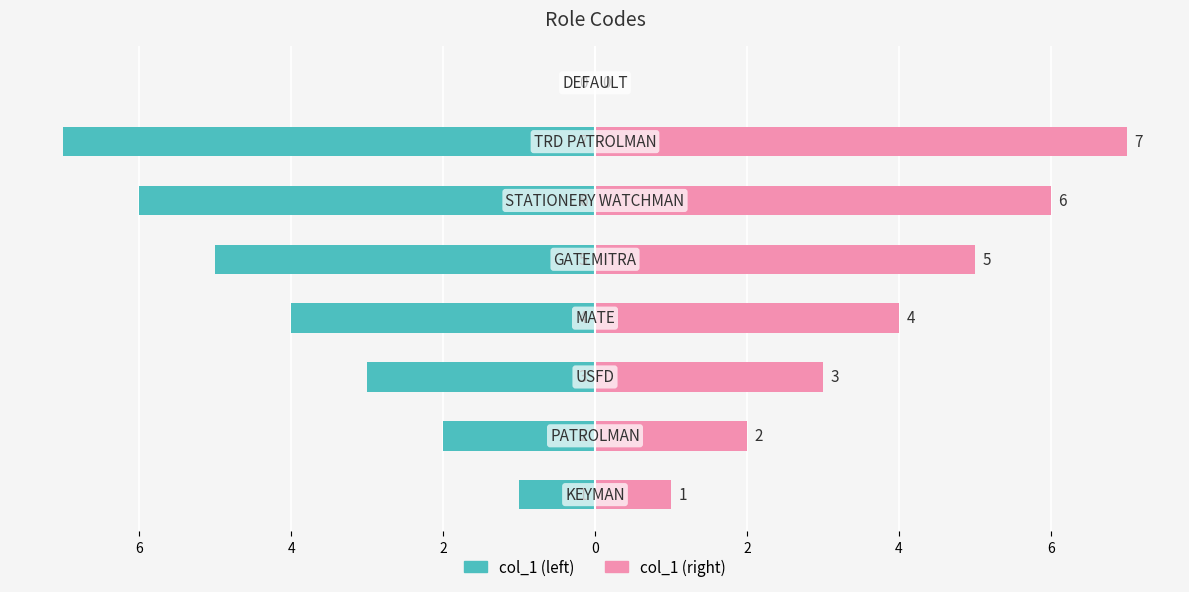

At 2, list the series in order from largest to smallest.

col_1 (right), col_1 (left)